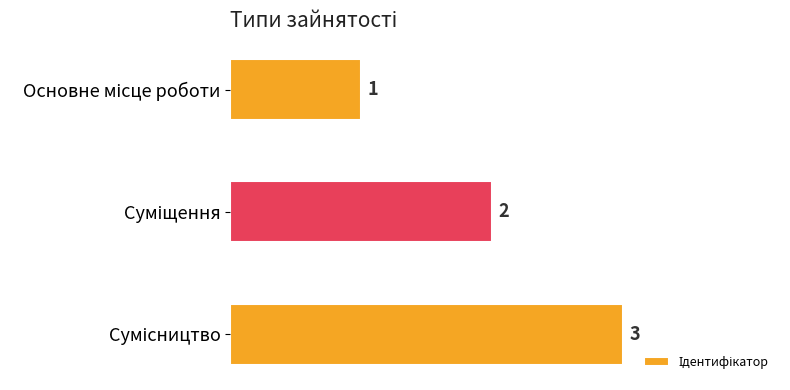

What is the value of the 2nd bar from the top?

2